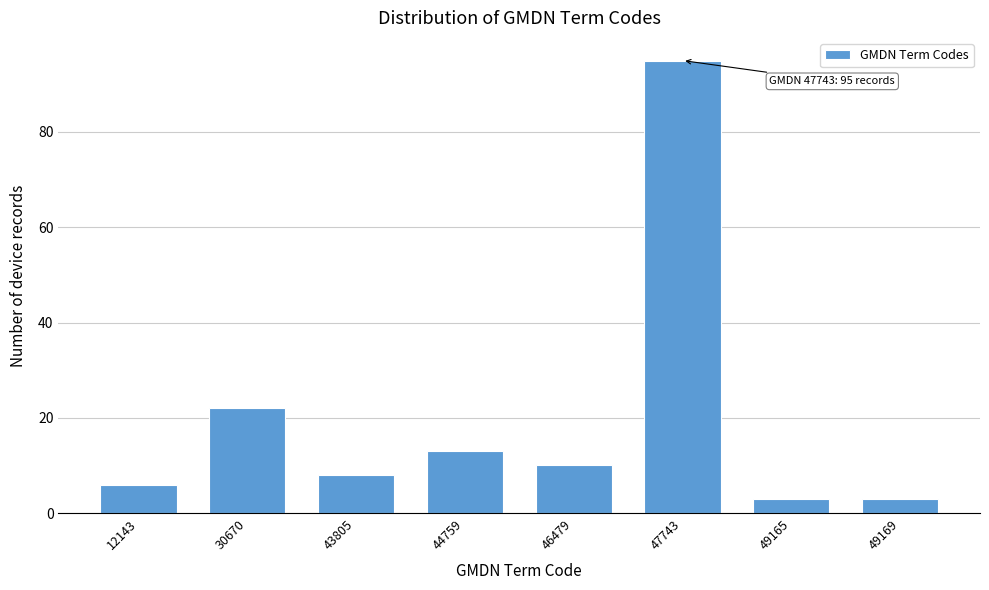

Reading right to left, what are all the values shown in this chart?

49169=3	49165=3	47743=95	46479=10	44759=13	43805=8	30670=22	12143=6